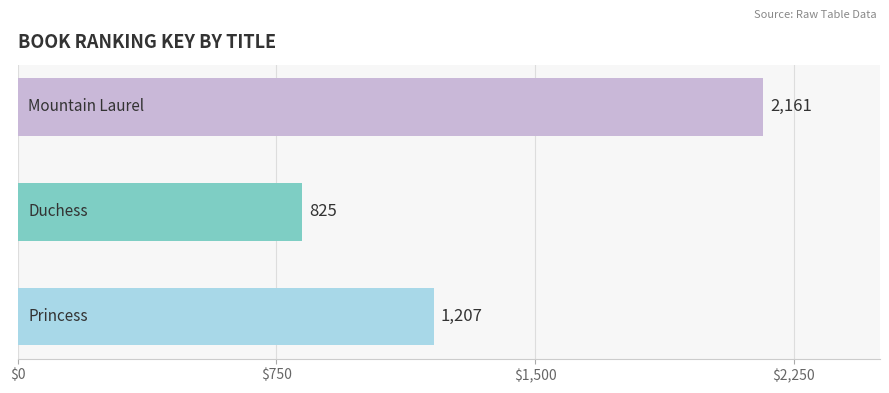

Count the values in the range 825 to 2161.

3